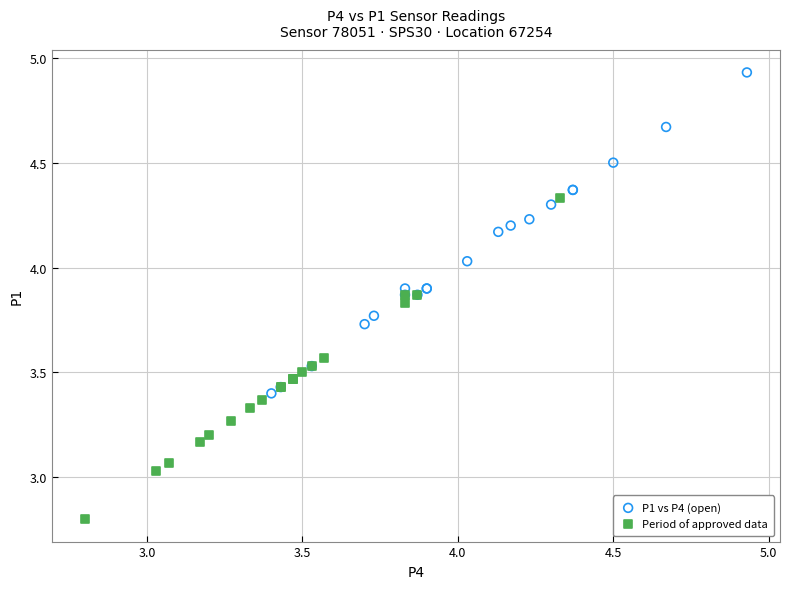

Which series contains the lowest Y value?

Period of approved data